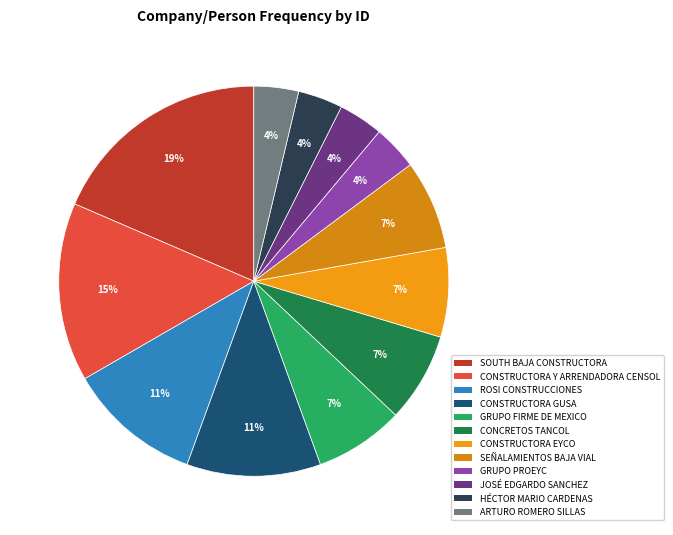

Do SEÑALAMIENTOS BAJA VIAL and CONSTRUCTORA Y ARRENDADORA CENSOL together represent more than half of the pie?

No